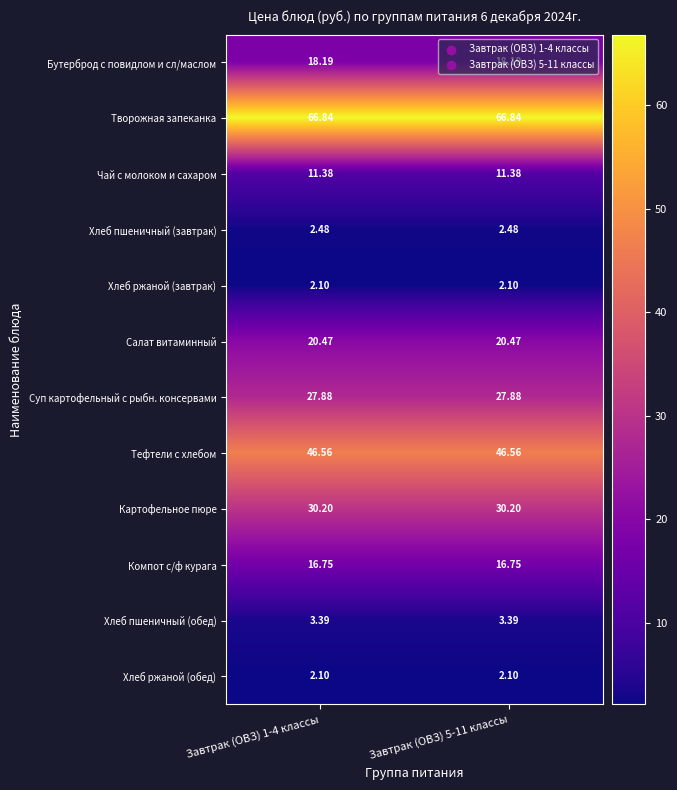

Is the value of Суп картофельный с рыбн. консервами at Завтрак (ОВЗ) 1-4 классы greater than the value of Бутерброд с повидлом и сл/маслом at Завтрак (ОВЗ) 5-11 классы?

Yes